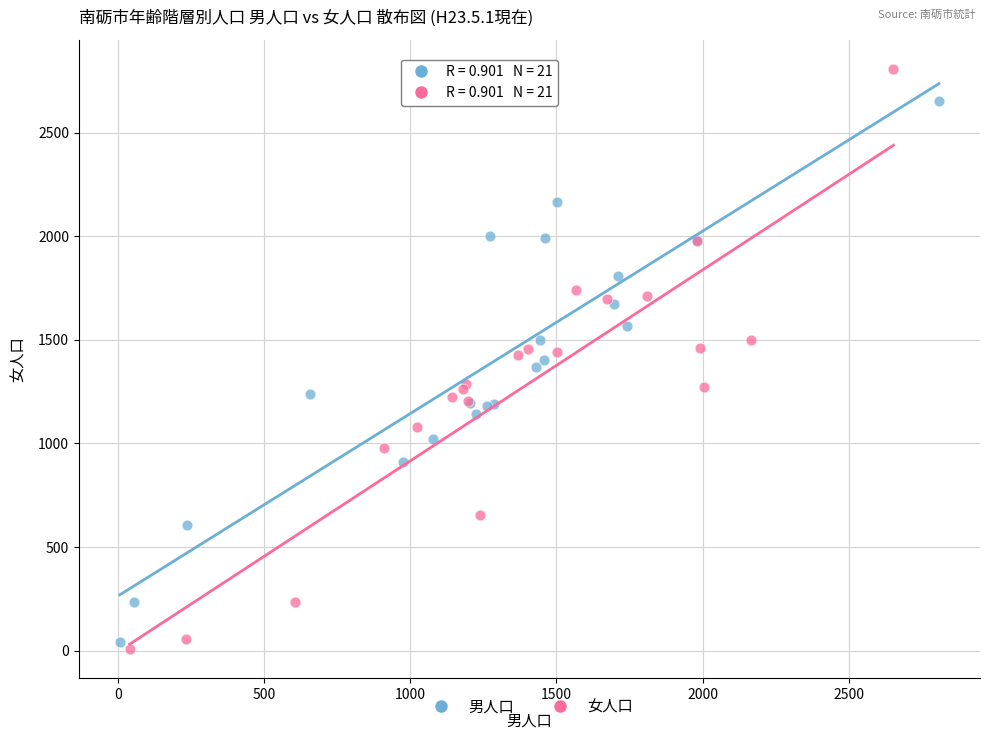

Which series reaches the maximum Y coordinate?

女人口